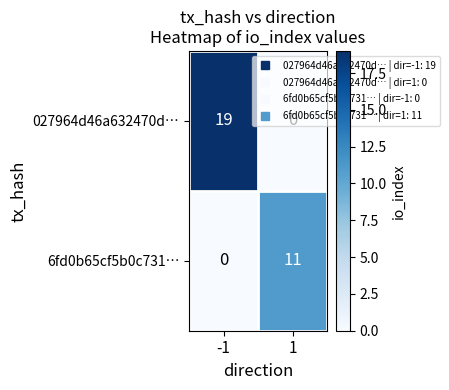

The 027964d46a632470d… series shows 0 at 1. True or false?

True